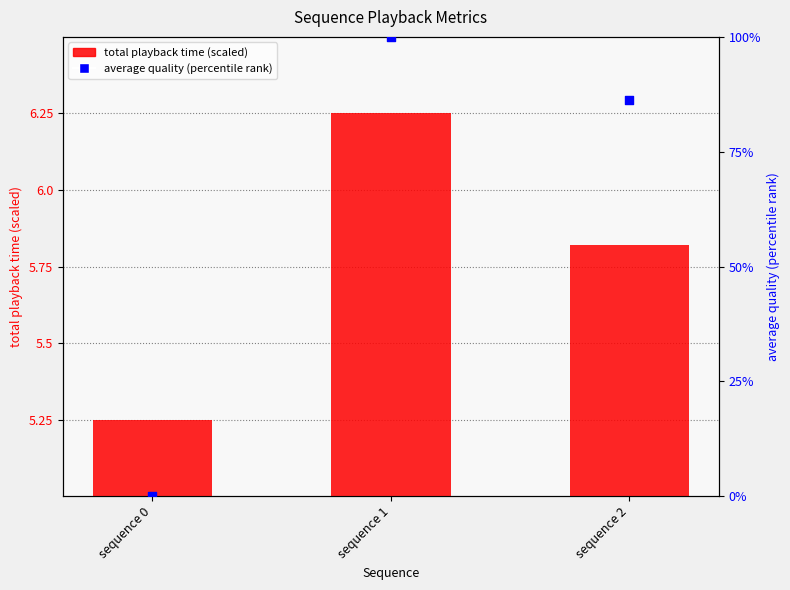

What are all the series names shown in the legend?

total playback time (scaled), average quality (percentile)